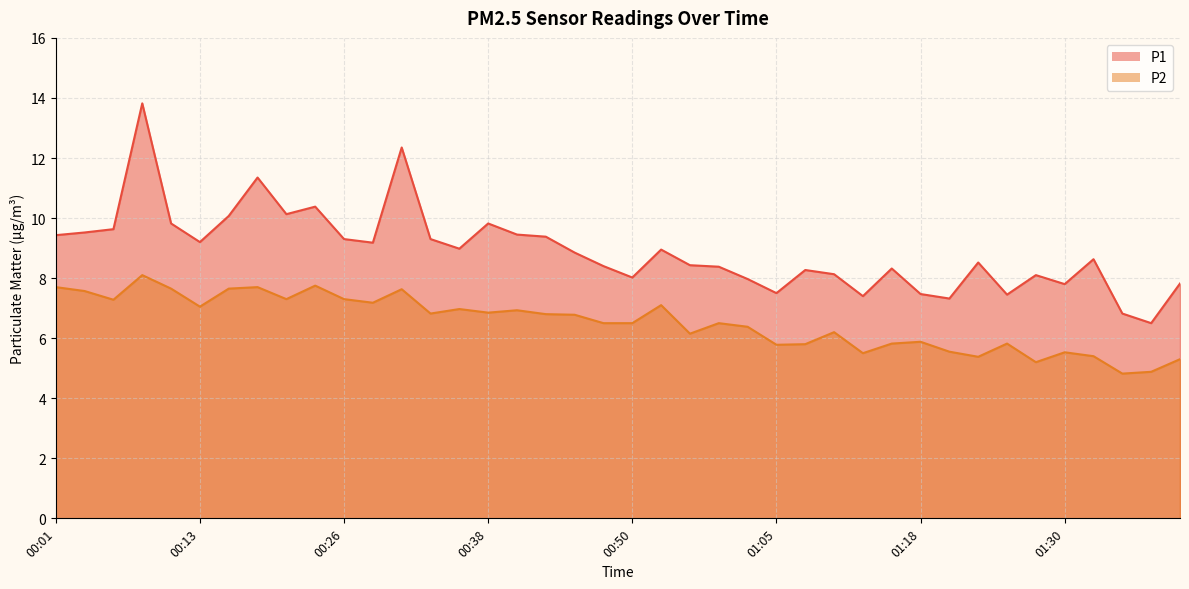

Does the chart display data point markers on the line(s)?

No